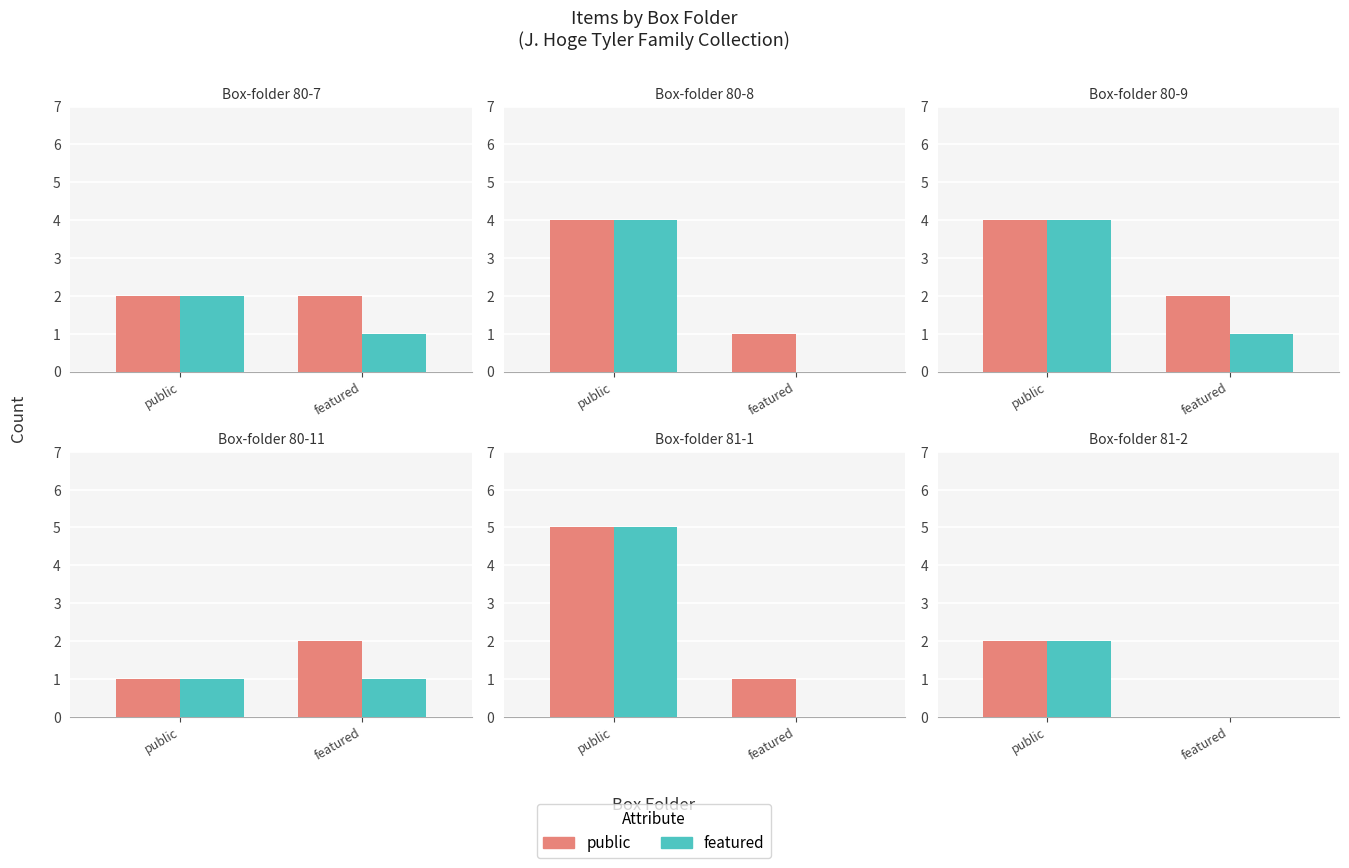

How many bars are there in each group?

2